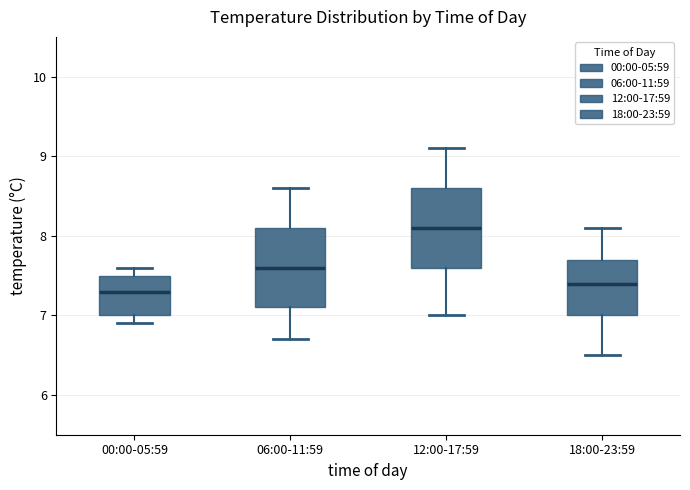

Reading left to right, transcribe this box plot: for each box, give where its median line is, the range the box spans, and where its two whiskers end, as read against the y-axis. The values are not printed on the chart, so give them approximately, as read against the axis.

00:00-05:59: median 7.3, box 7.0 to 7.5, whiskers 6.9 to 7.6
06:00-11:59: median 7.6, box 7.1 to 8.1, whiskers 6.7 to 8.6
12:00-17:59: median 8.1, box 7.6 to 8.6, whiskers 7.0 to 9.1
18:00-23:59: median 7.4, box 7.0 to 7.7, whiskers 6.5 to 8.1